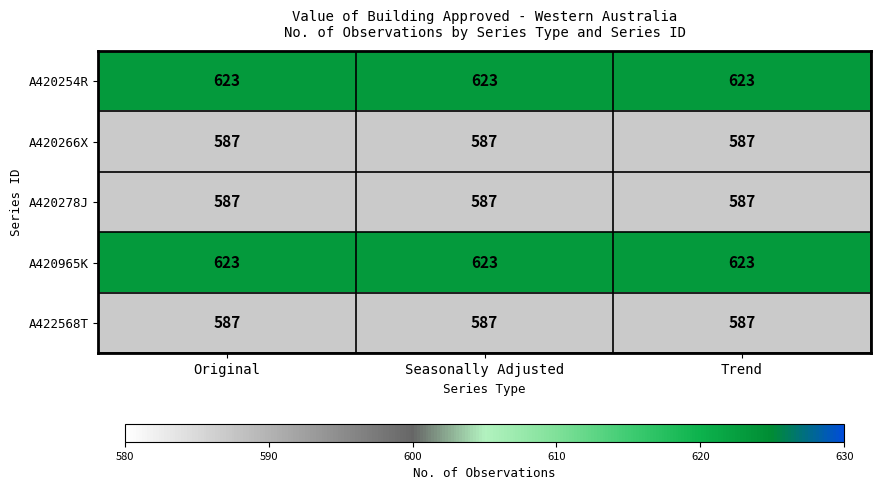

What is the total value across all series at Trend?

3007